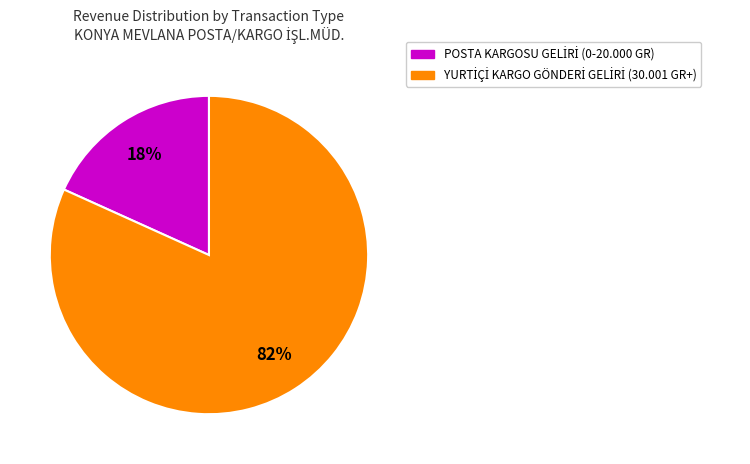

How many segments does this pie chart have?

2